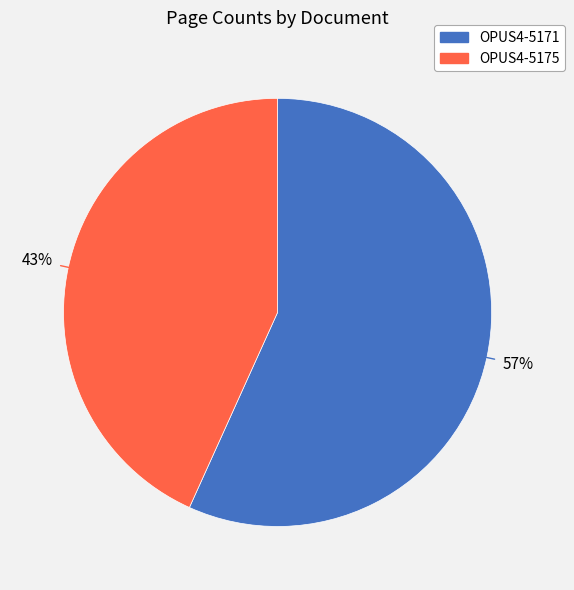

How many segments does this pie chart have?

2